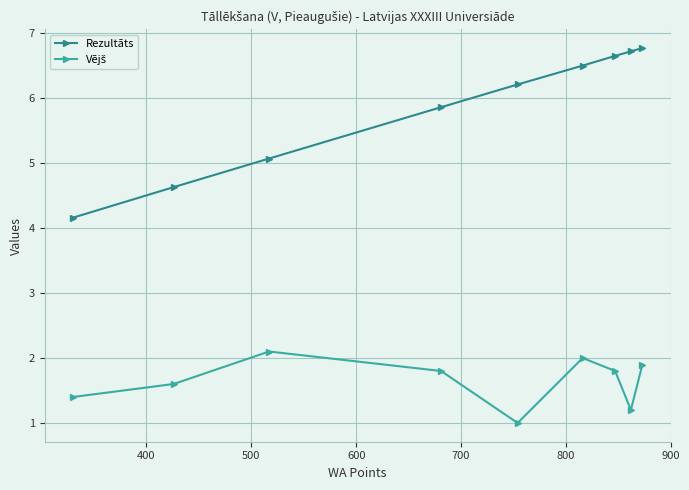

True or false: Vējš and Rezultāts cross at least once.

False